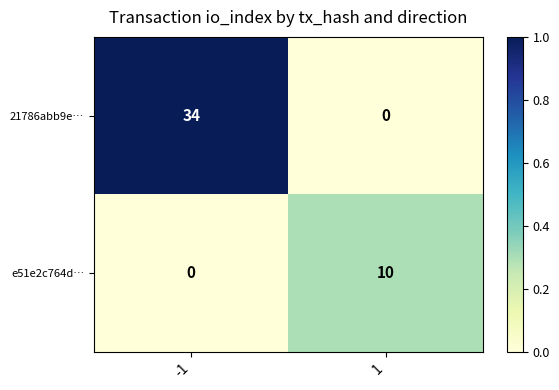

The e51e2c764d… series shows 4 at -1. True or false?

False